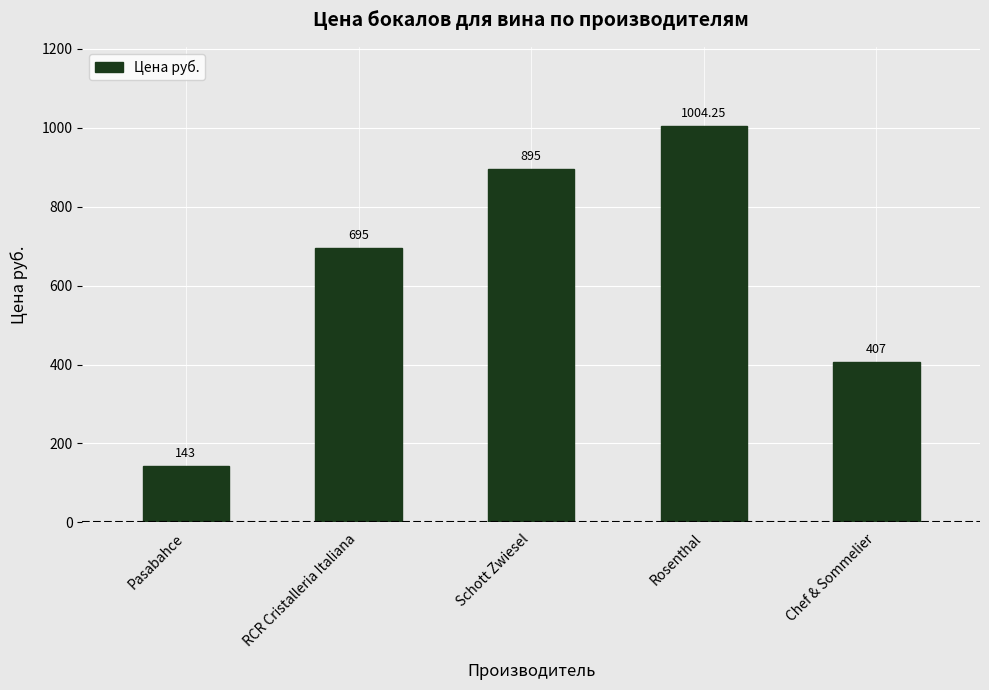

What is the label of the 3rd bar from the right?

Schott Zwiesel